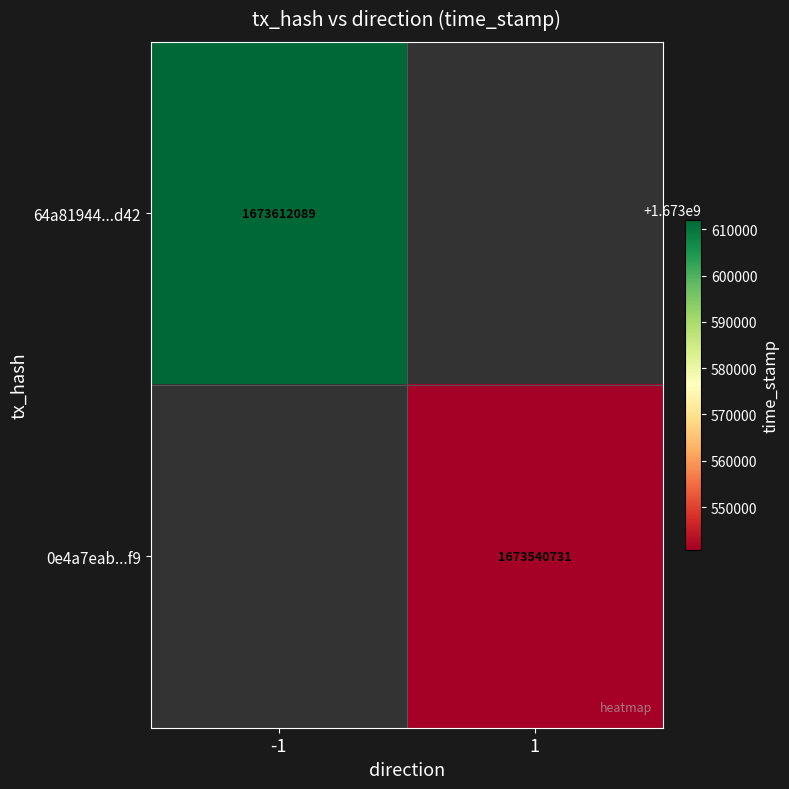

Is it true that 0e4a7eab...f9 equals 1673540731 at 1?

True